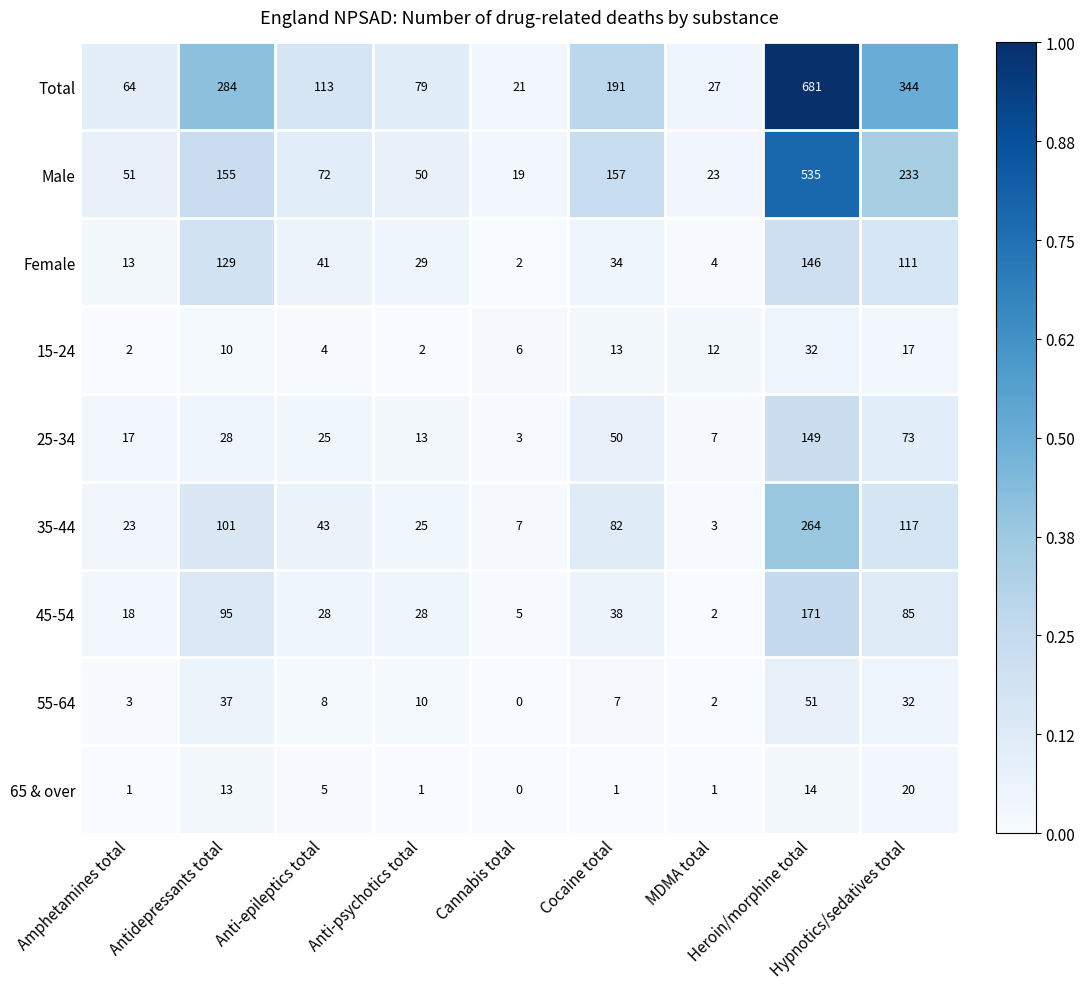

How many data points does each series have?

9